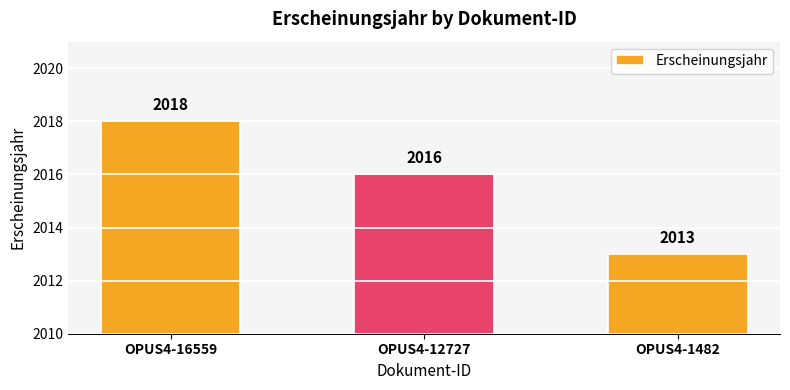

Reading right to left, transcribe all the data shown in this chart.

2013	2016	2018